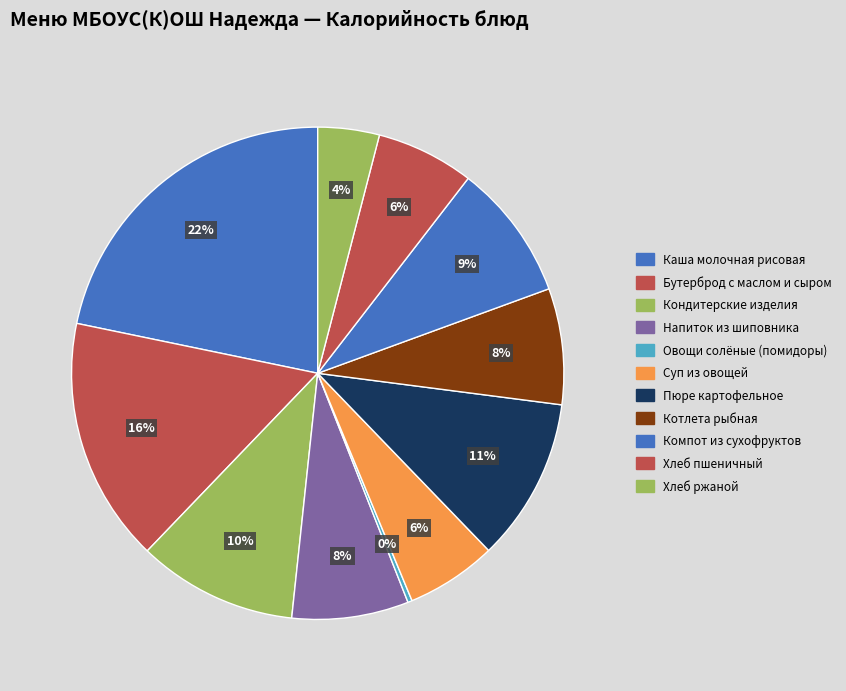

To the nearest percent, what is the average slice percentage?

9%